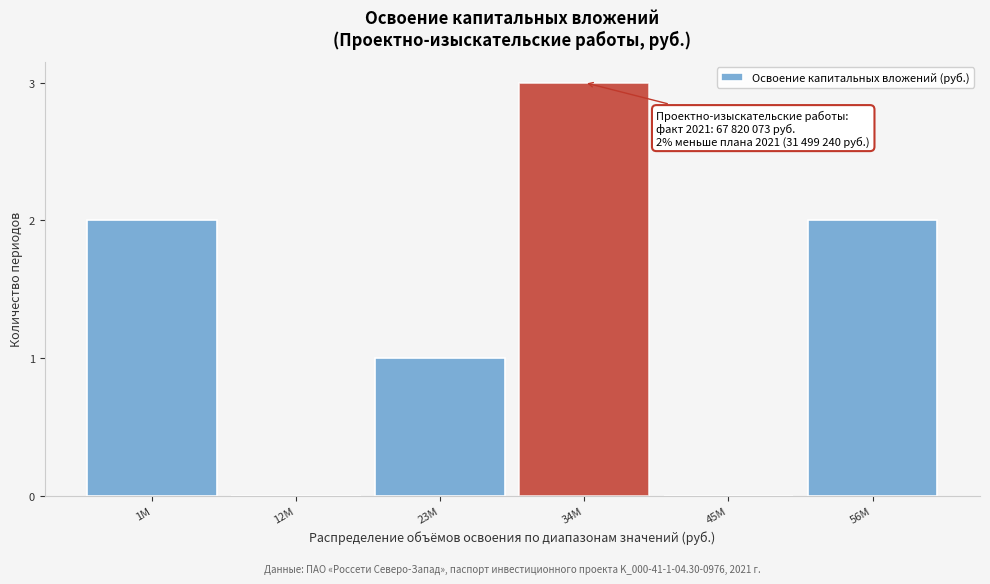

Reading left to right, list all the values displayed in this chart.

1М=2	12М=0	23М=1	34М=3	45М=0	56М=2